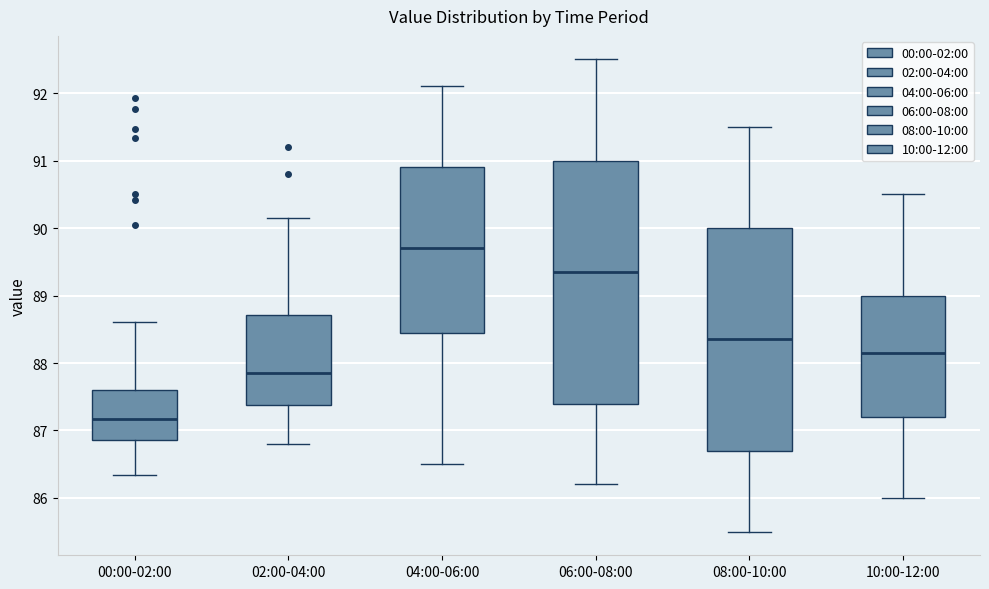

Reading left to right, transcribe this box plot: for each box, give where its median line is, the range the box spans, and where its two whiskers end, as read against the y-axis. The values are not printed on the chart, so give them approximately, as read against the axis.

00:00-02:00: median 87.2, box 86.9 to 87.6, whiskers 86.3 to 88.6
02:00-04:00: median 87.9, box 87.4 to 88.7, whiskers 86.8 to 90.2
04:00-06:00: median 89.7, box 88.5 to 90.9, whiskers 86.5 to 92.1
06:00-08:00: median 89.4, box 87.4 to 91.0, whiskers 86.2 to 92.5
08:00-10:00: median 88.4, box 86.7 to 90.0, whiskers 85.5 to 91.5
10:00-12:00: median 88.2, box 87.2 to 89.0, whiskers 86.0 to 90.5